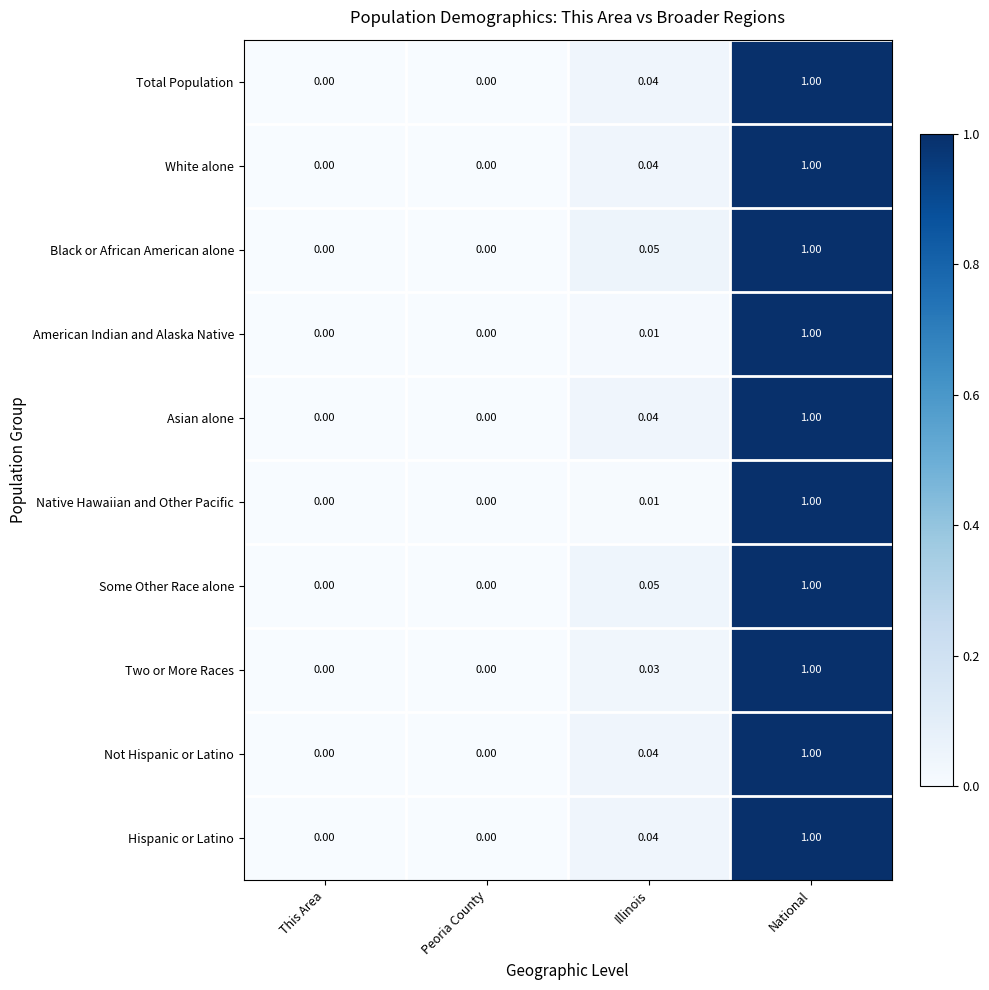

At which category is the sum across all series the highest?

National